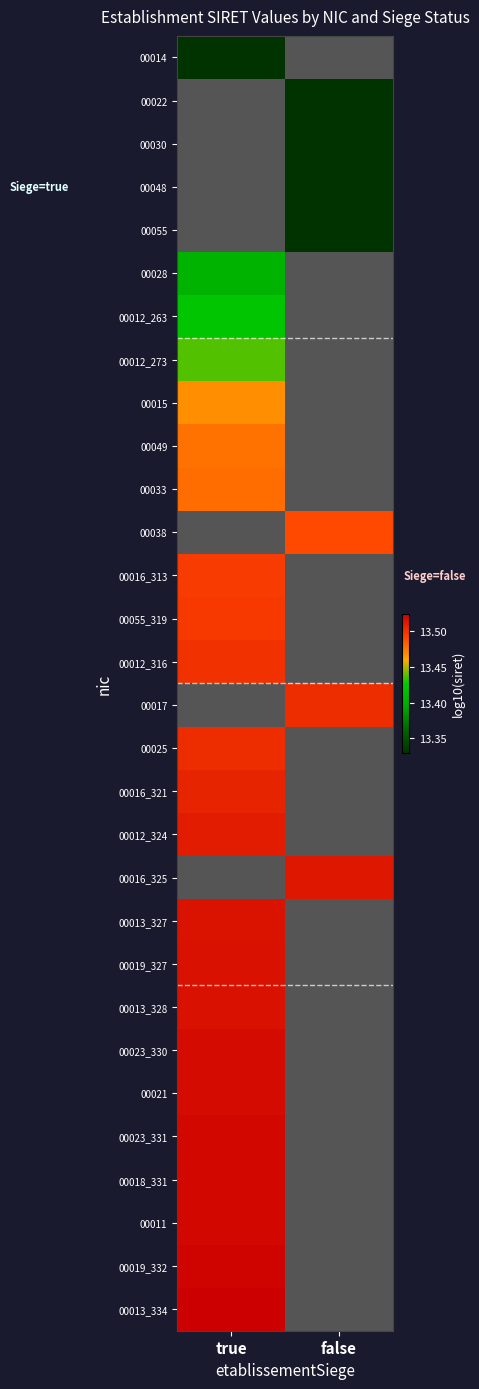

How many positive values does the 00016_321 series have?

1